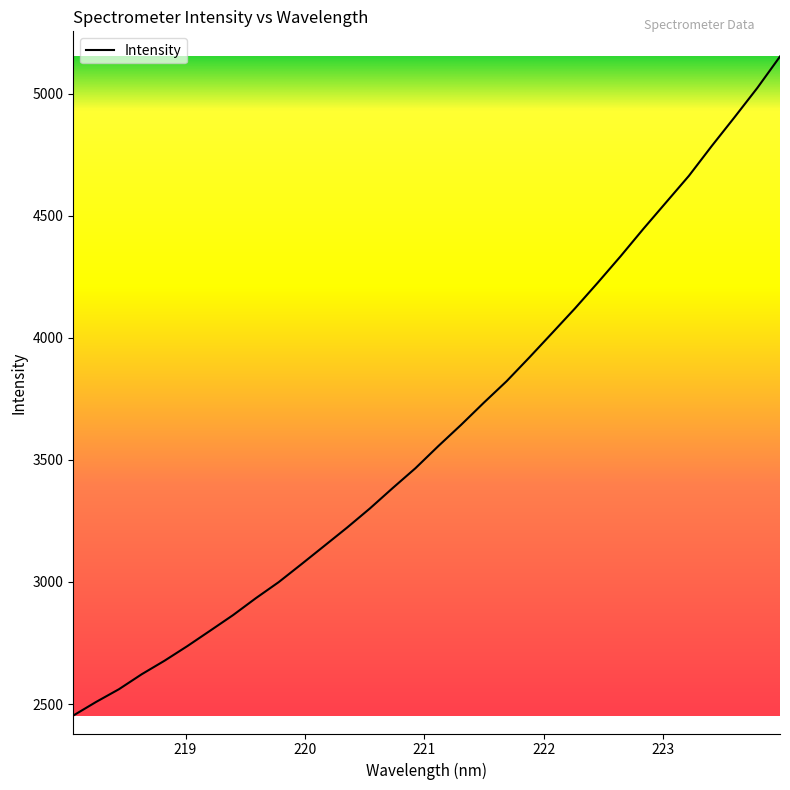

What is the difference between the maximum and minimum values?

2700.2